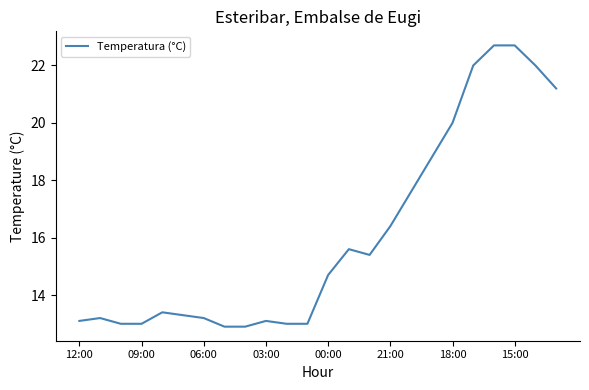

What is the smallest value displayed?

12.9